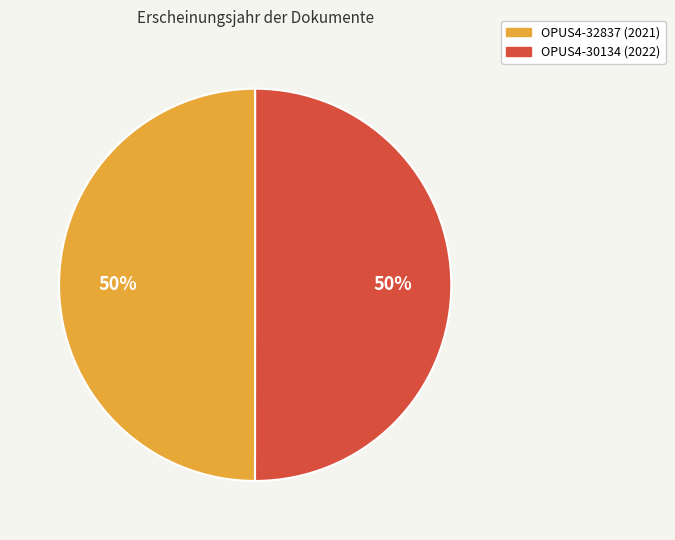

What is the ratio of the value at OPUS4-30134 (2022) to the value at OPUS4-32837 (2021)?

1.0